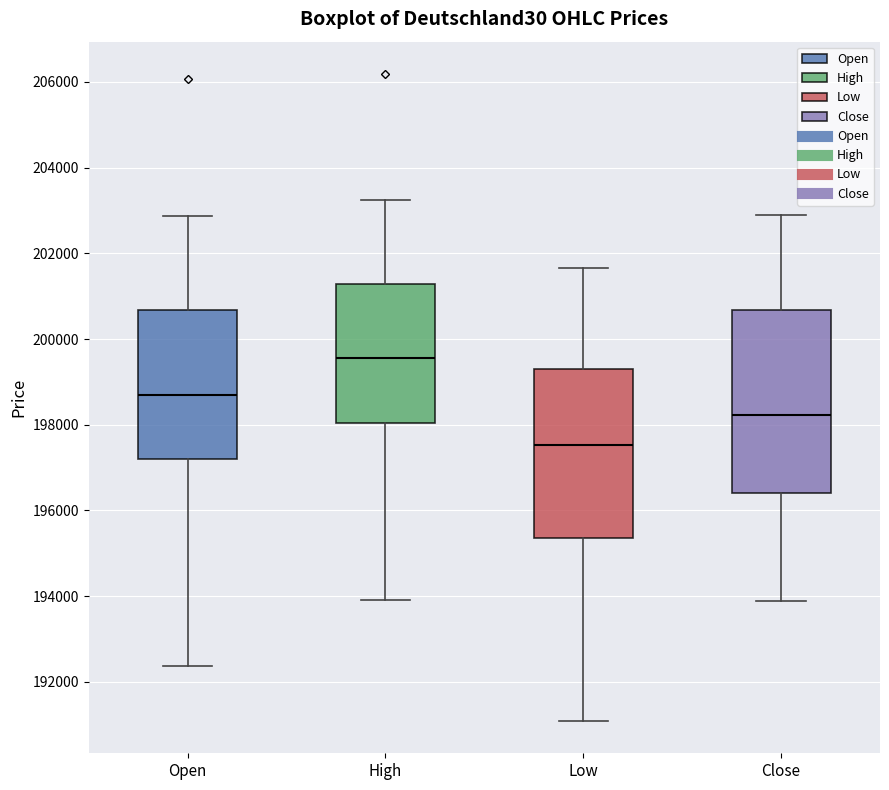

Which box's median line is the highest?

High